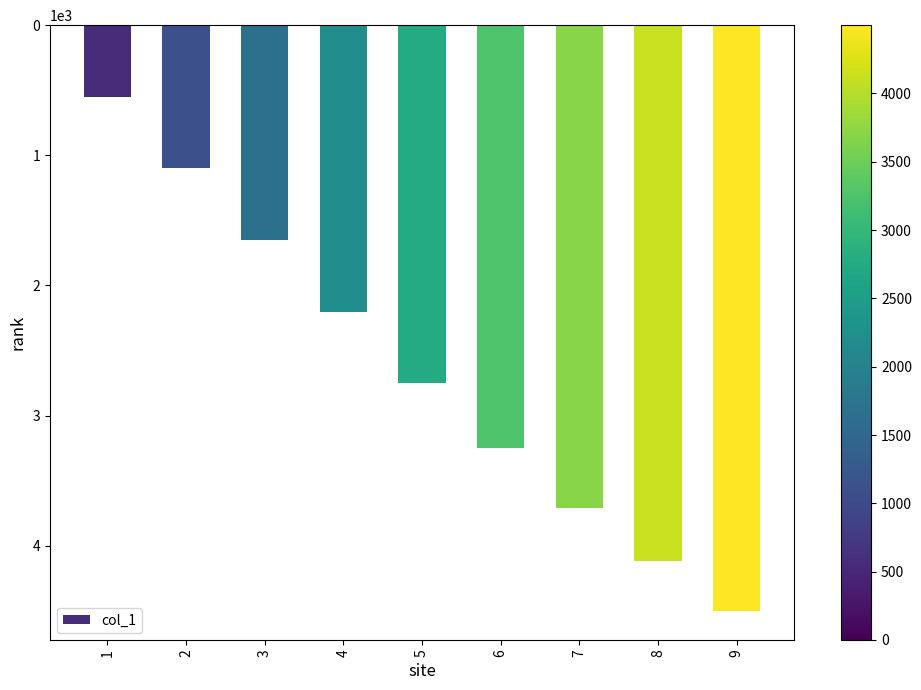

Which category has the lowest value across all series?

1